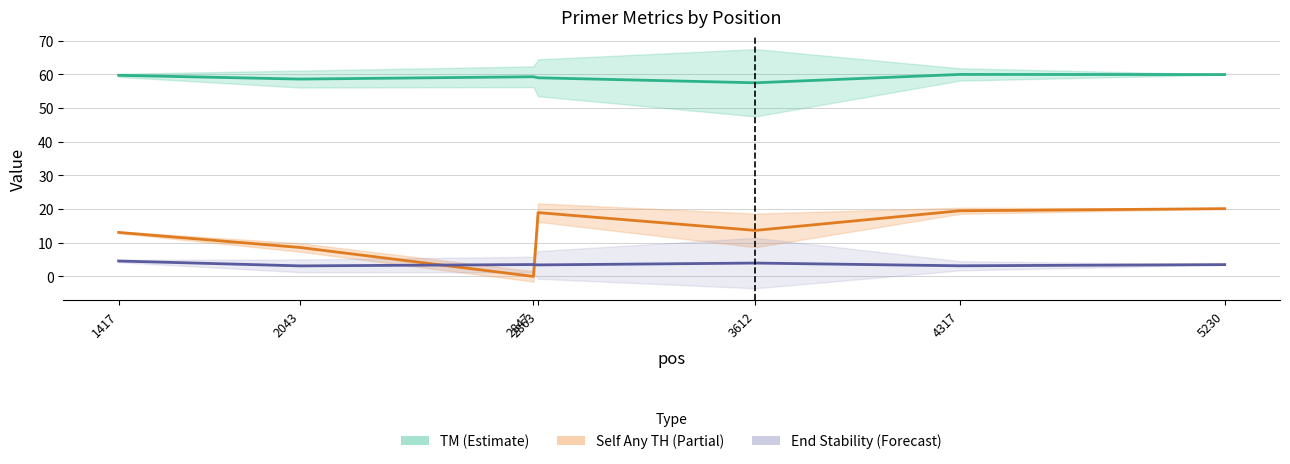

How many lines are shown in the chart?

3